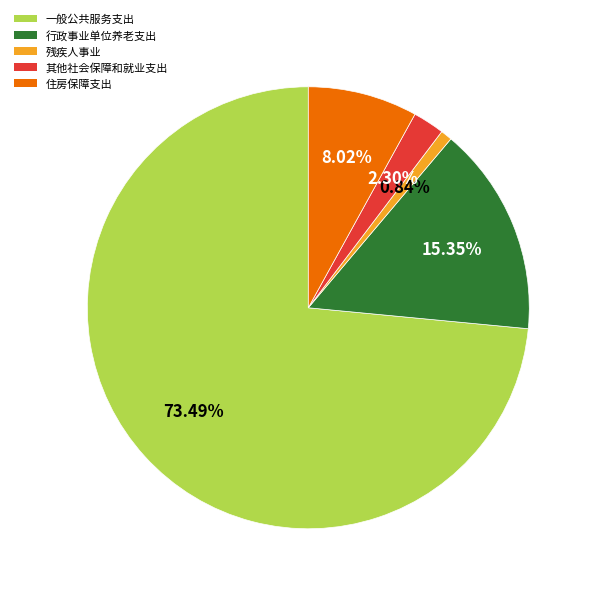

To the nearest percent, what percentage of the pie is 行政事业单位养老支出?

15%